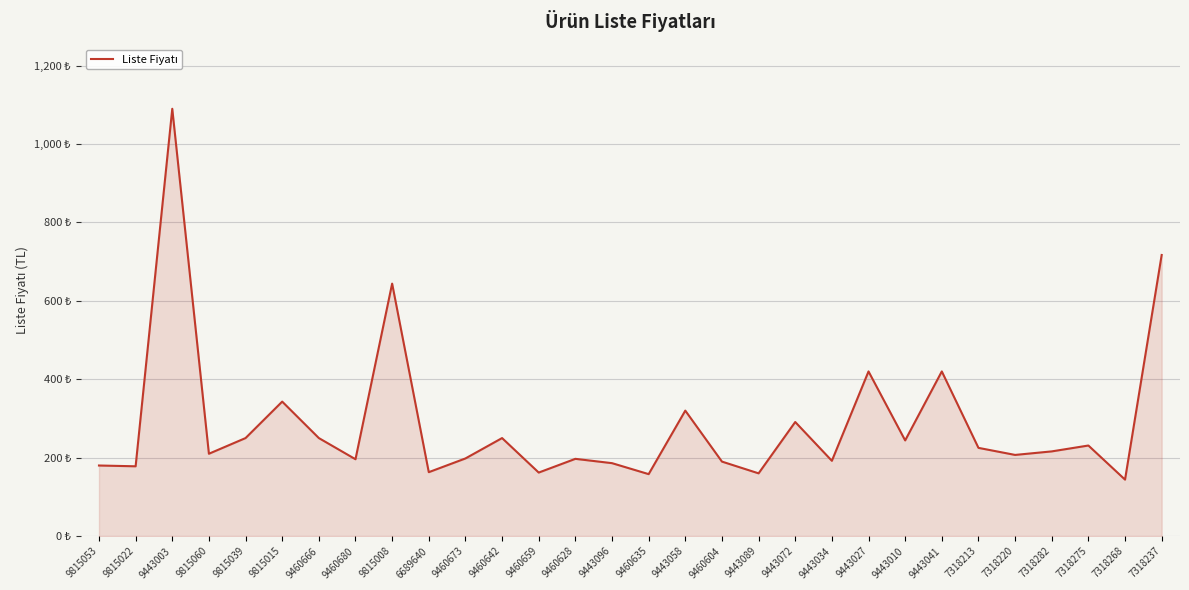

Does the chart display data point markers on the line(s)?

No